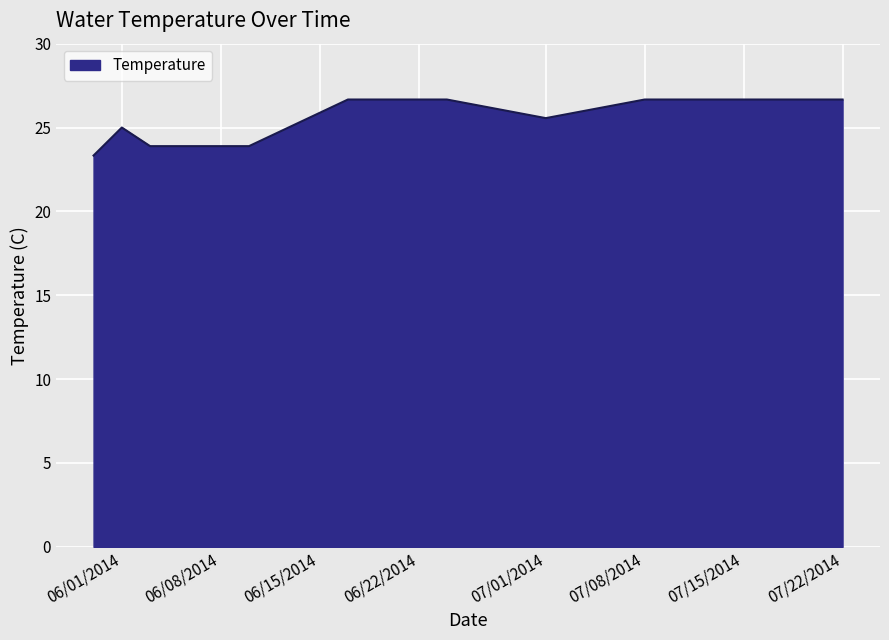

What is the maximum value shown in the chart?

26.7